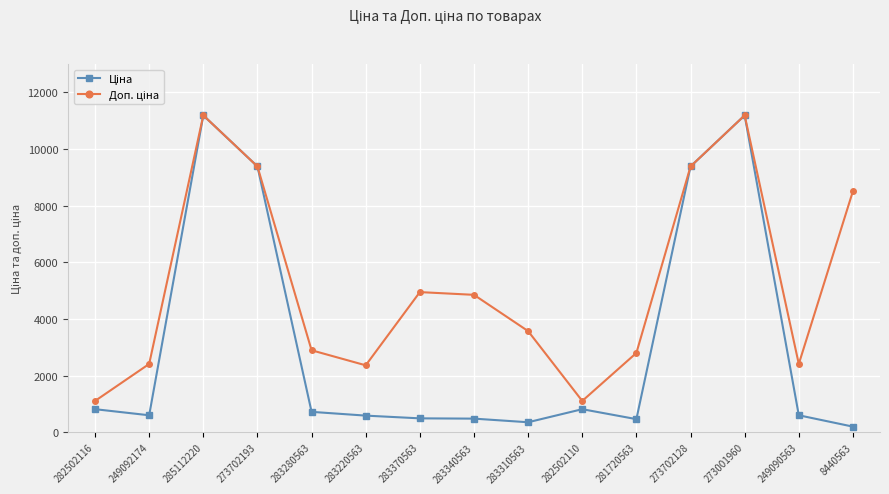

Does the chart have visible grid lines?

Yes